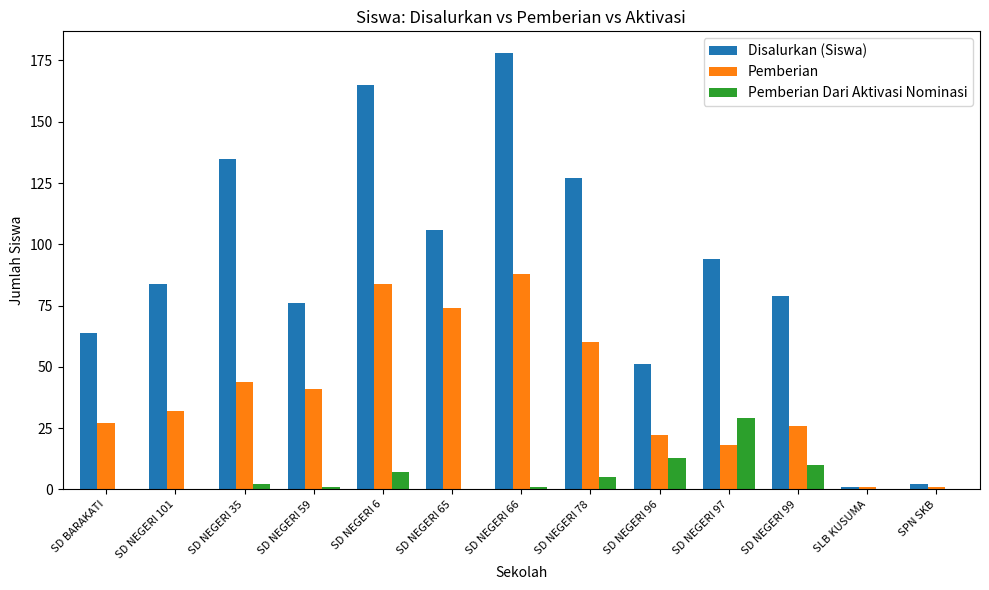

Is it true that Pemberian Dari Aktivasi Nominasi equals 13 at SD NEGERI 101?

False